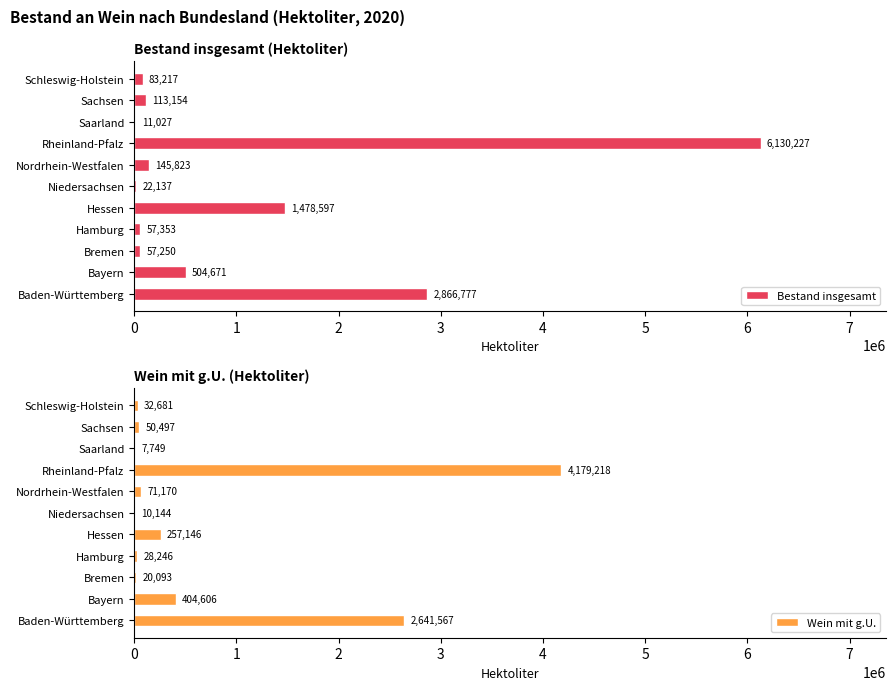

Reading right to left, extract all data points from this chart.

Bestand insgesamt: 83217	113154	11027	6130227	145823	22137	1478597	57353	57250	504671	2866777
Wein mit g.U.: 32681	50497	7749	4179218	71170	10144	257146	28246	20093	404606	2641567